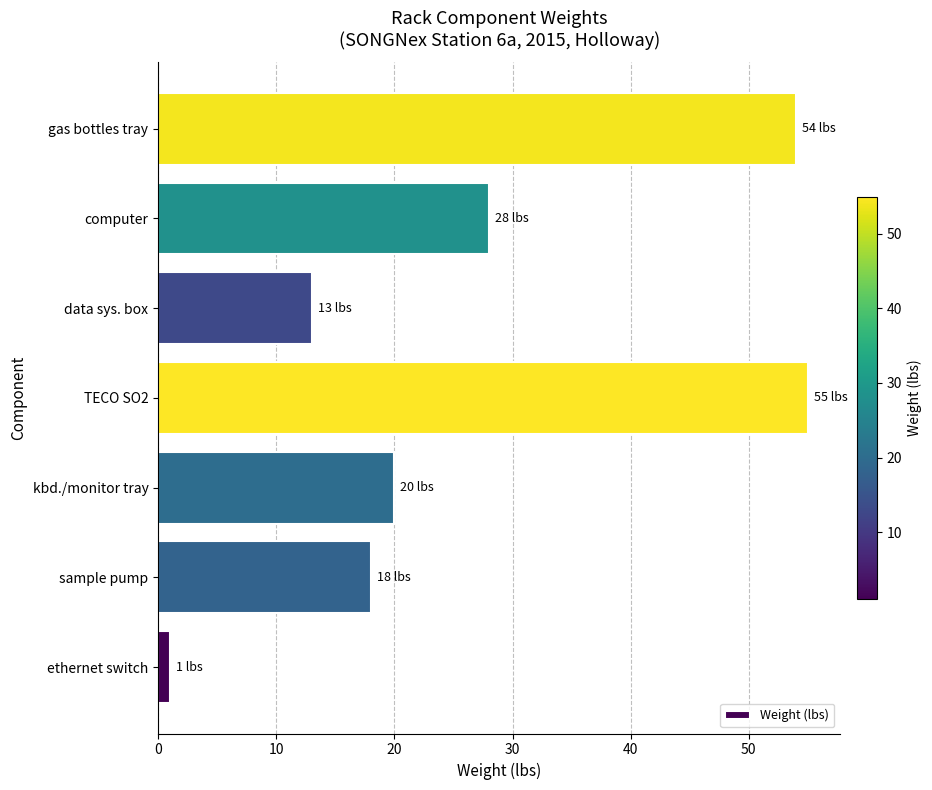

What is the sum of the values at computer and sample pump?

46